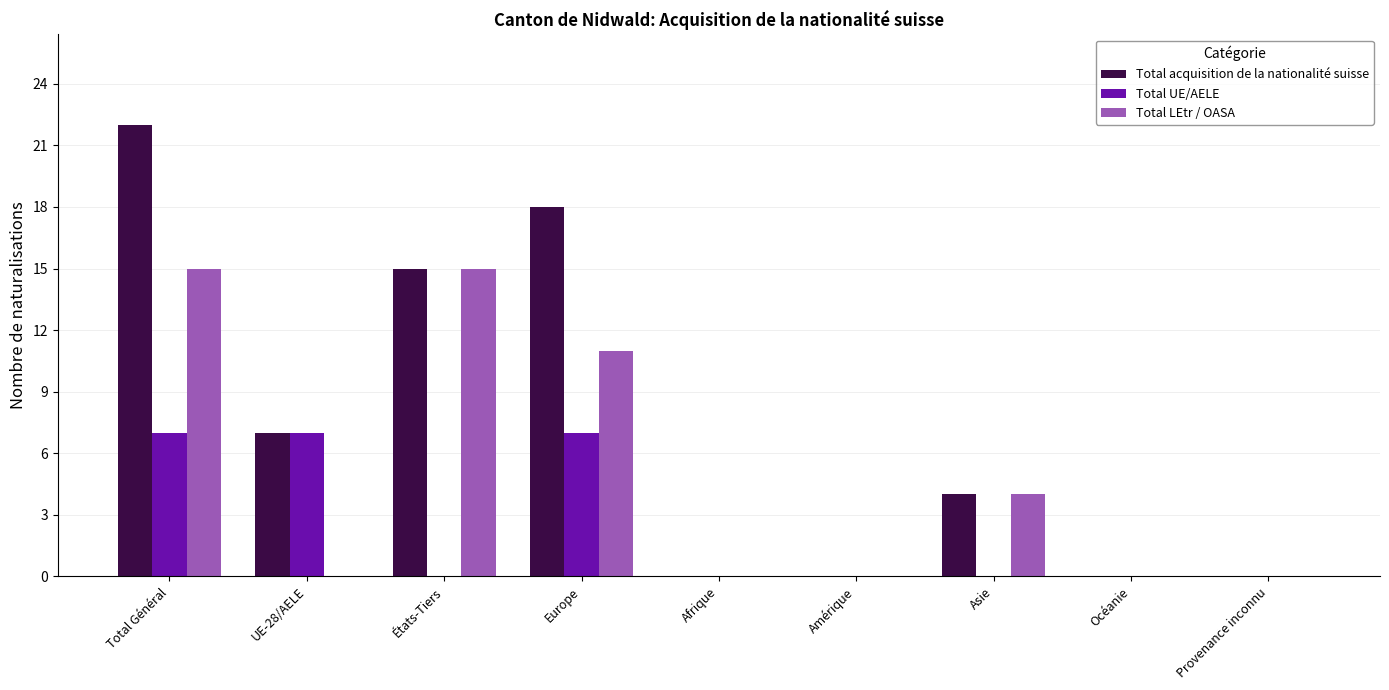

True or false: Total UE/AELE has a value of 0 at Provenance inconnu.

True